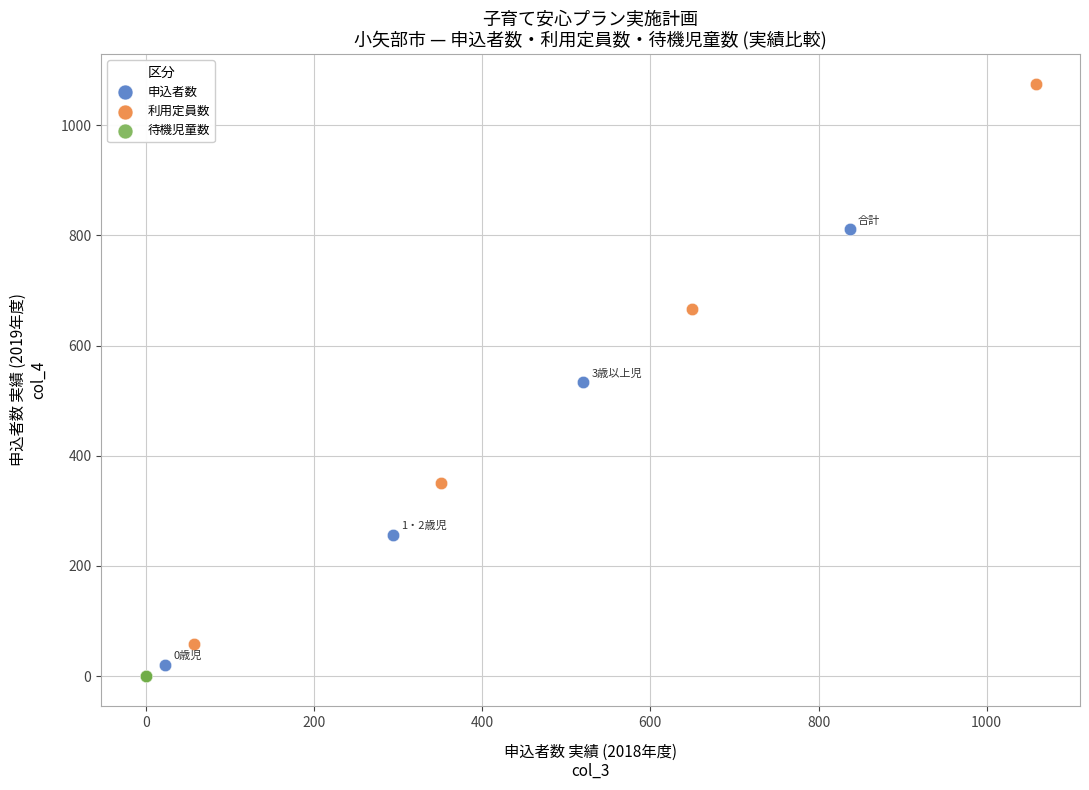

Which series contains the highest Y value?

利用定員数